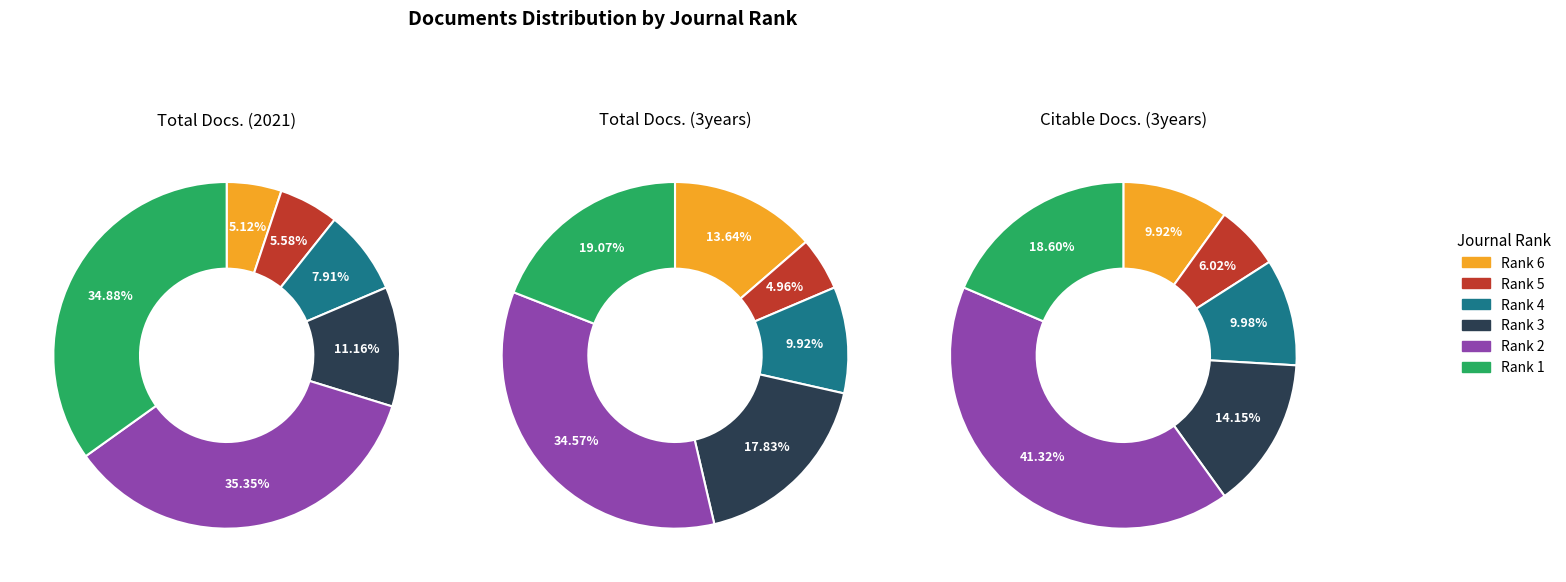

Is it true that Rank 3 is 25% of the pie?

False